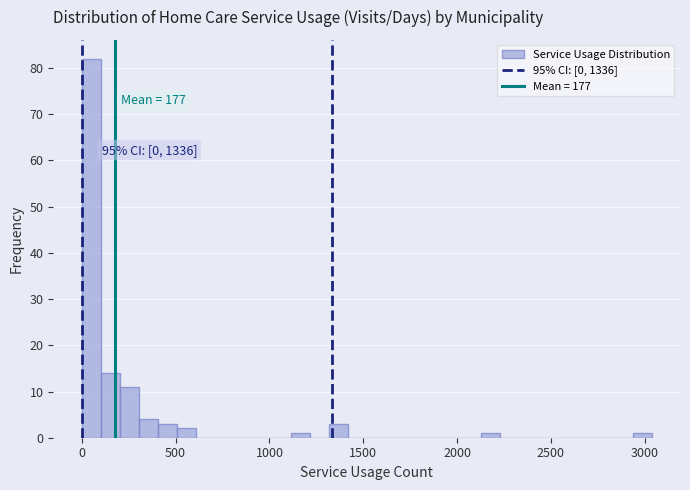

Around what value on the x-axis is the tallest bar? Give the approximate position of its centre, as read against the axis.

50